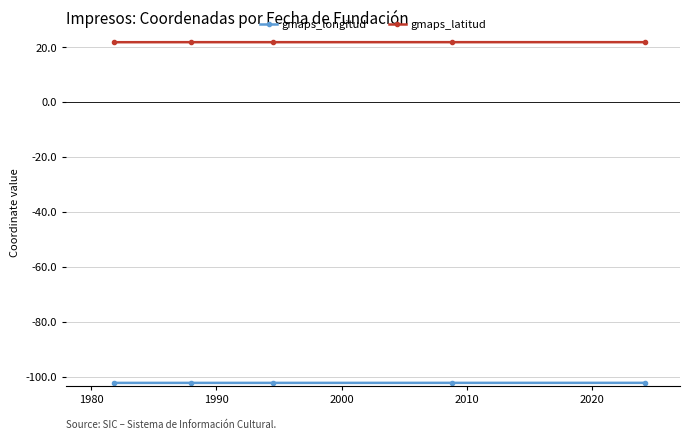

True or false: gmaps_latitud has more than 2 points higher than both neighbors.

False